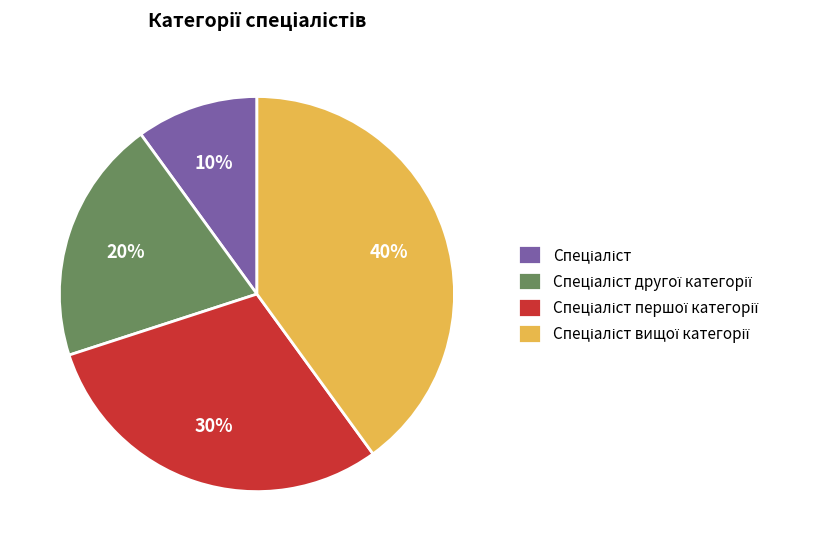

To the nearest percent, what is the average slice percentage?

25%